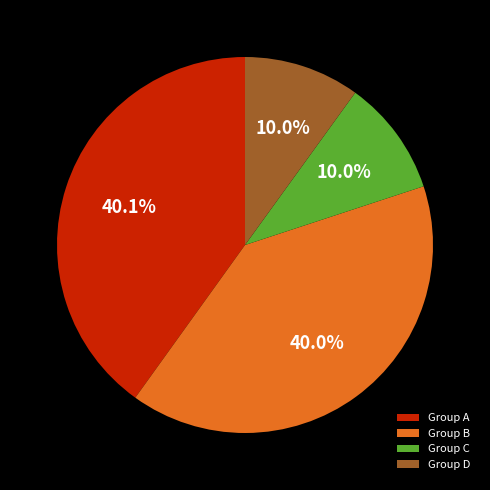

What is the ratio of the value at Group B to the value at Group C?

4.0